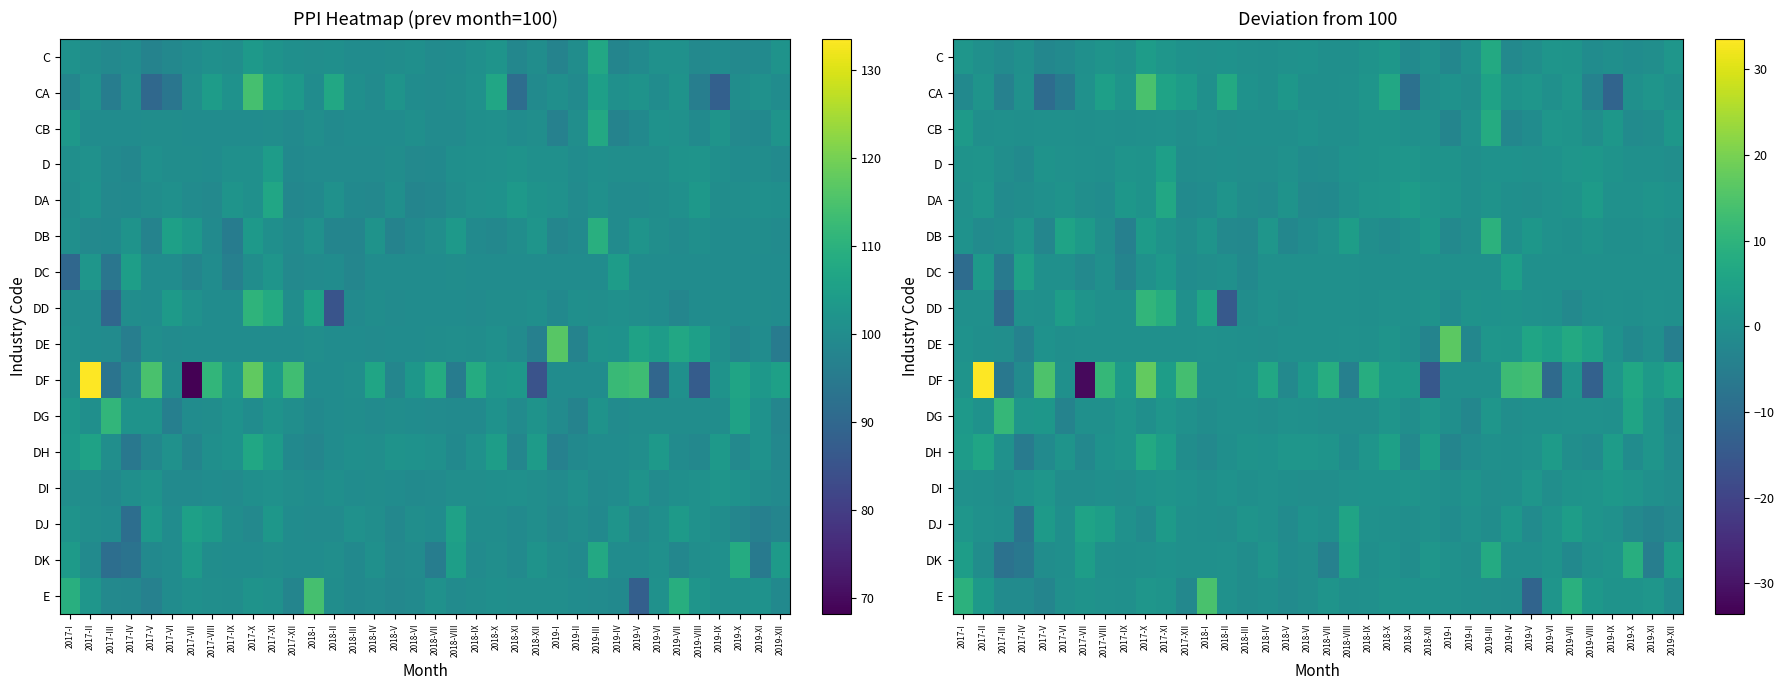

What is the difference between the DE values at 2017-II and 2019-I?

16.7